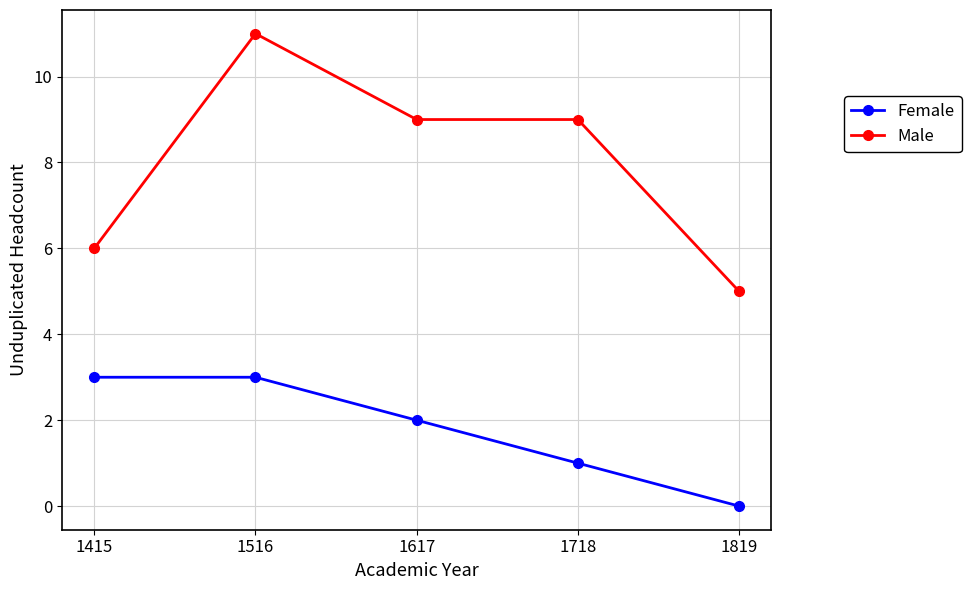

The value of Male at 1415 is 6. True or false?

True